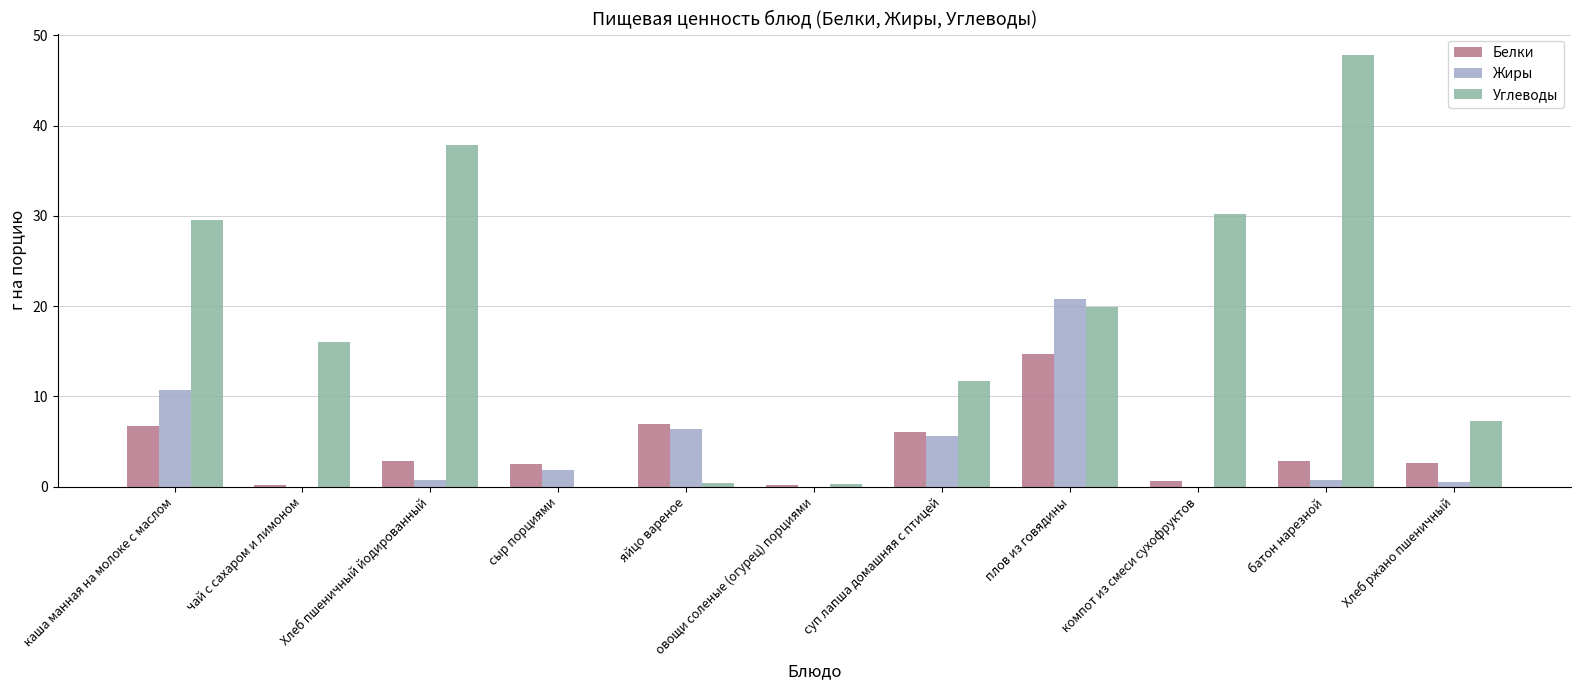

The Белки series shows 9.7 at суп лапша домашняя с птицей. True or false?

False